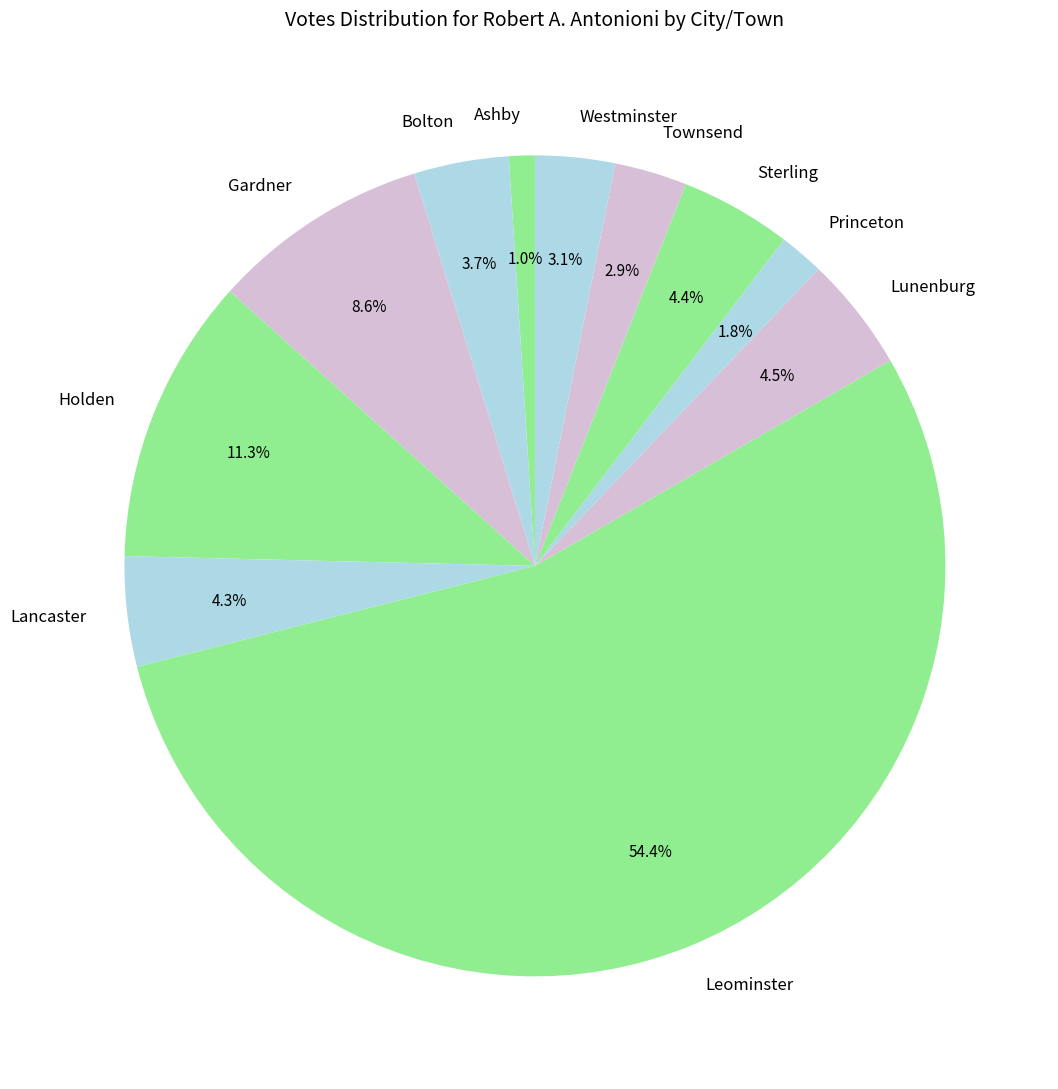

What is the total percentage of Gardner and Princeton?

10.4%